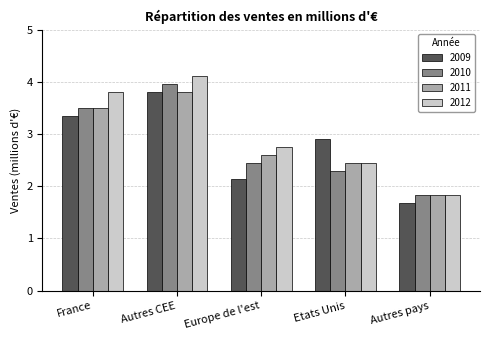

Reading left to right, what are all the values shown in this chart?

2009: 3.4	3.8	2.1	2.9	1.7
2010: 3.5	4.0	2.4	2.3	1.8
2011: 3.5	3.8	2.6	2.4	1.8
2012: 3.8	4.1	2.7	2.4	1.8